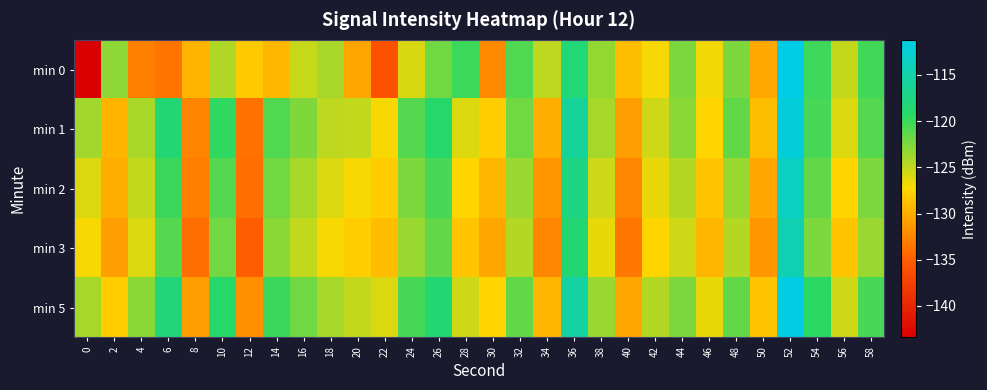

Reading right to left, list all the values displayed in this chart.

min 0: 58=-120.3	56=-125.2	54=-120.1	52=-111.2	50=-130.3	48=-122.5	46=-126.8	44=-122.5	42=-127.0	40=-129.0	38=-123.3	36=-118.2	34=-124.9	32=-120.8	30=-132.2	28=-120.1	26=-122.0	24=-125.8	22=-136.0	20=-130.6	18=-124.1	16=-125.2	14=-129.4	12=-128.2	10=-124.3	8=-129.6	6=-133.5	4=-132.9	2=-123.1	0=-143.4
min 1: 58=-121.0	56=-126.0	54=-120.5	52=-112.0	50=-129.0	48=-121.5	46=-127.5	44=-123.0	42=-125.5	40=-131.0	38=-124.0	36=-116.0	34=-130.0	32=-122.0	30=-128.0	28=-126.0	26=-119.0	24=-121.0	22=-127.0	20=-125.0	18=-124.9	16=-122.6	14=-120.9	12=-133.8	10=-119.6	8=-132.5	6=-118.4	4=-124.1	2=-129.5	0=-123.9
min 2: 58=-122.5	56=-127.5	54=-121.5	52=-113.5	50=-130.5	48=-123.5	46=-128.5	44=-124.5	42=-126.5	40=-132.5	38=-125.5	36=-117.5	34=-131.5	32=-123.5	30=-129.5	28=-127.5	26=-120.5	24=-122.5	22=-128.0	20=-127.0	18=-126.0	16=-124.0	14=-122.0	12=-134.0	10=-121.0	8=-133.0	6=-120.0	4=-125.0	2=-130.0	0=-126.0
min 3: 58=-123.5	56=-128.5	54=-122.5	52=-114.5	50=-131.5	48=-124.5	46=-129.5	44=-125.5	42=-127.5	40=-133.5	38=-126.5	36=-118.5	34=-132.5	32=-124.5	30=-130.5	28=-128.5	26=-121.5	24=-123.5	22=-129.0	20=-128.0	18=-127.0	16=-125.0	14=-123.0	12=-135.0	10=-122.0	8=-134.0	6=-121.0	4=-126.0	2=-131.0	0=-127.0
min 5: 58=-120.5	56=-125.5	54=-119.5	52=-111.5	50=-128.5	48=-121.5	46=-126.5	44=-122.5	42=-124.5	40=-130.5	38=-123.5	36=-115.5	34=-129.5	32=-121.5	30=-127.5	28=-125.5	26=-118.5	24=-120.5	22=-126.0	20=-125.0	18=-124.0	16=-122.0	14=-120.0	12=-132.0	10=-119.0	8=-131.0	6=-118.0	4=-123.0	2=-128.0	0=-124.0